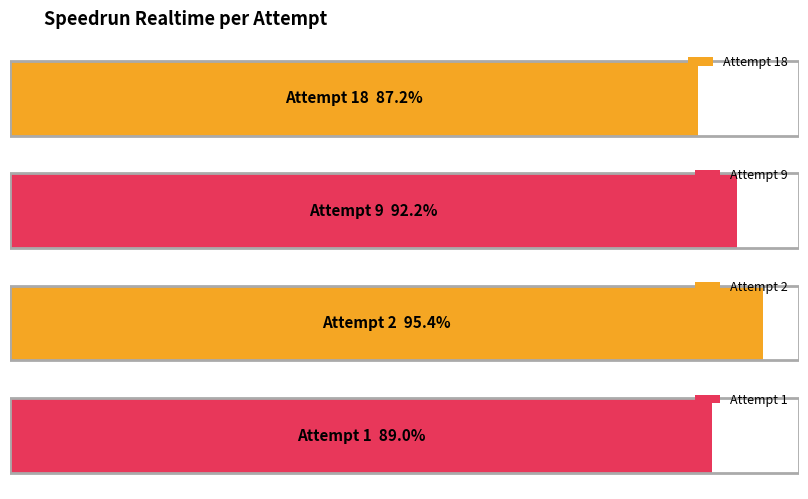

How many data points does each series have?

4